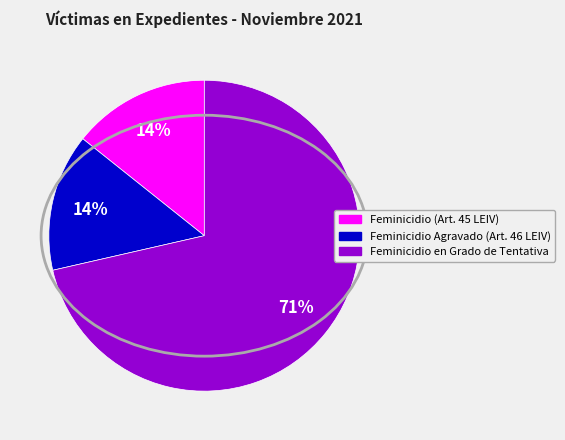

Count the number of slices in the pie.

3